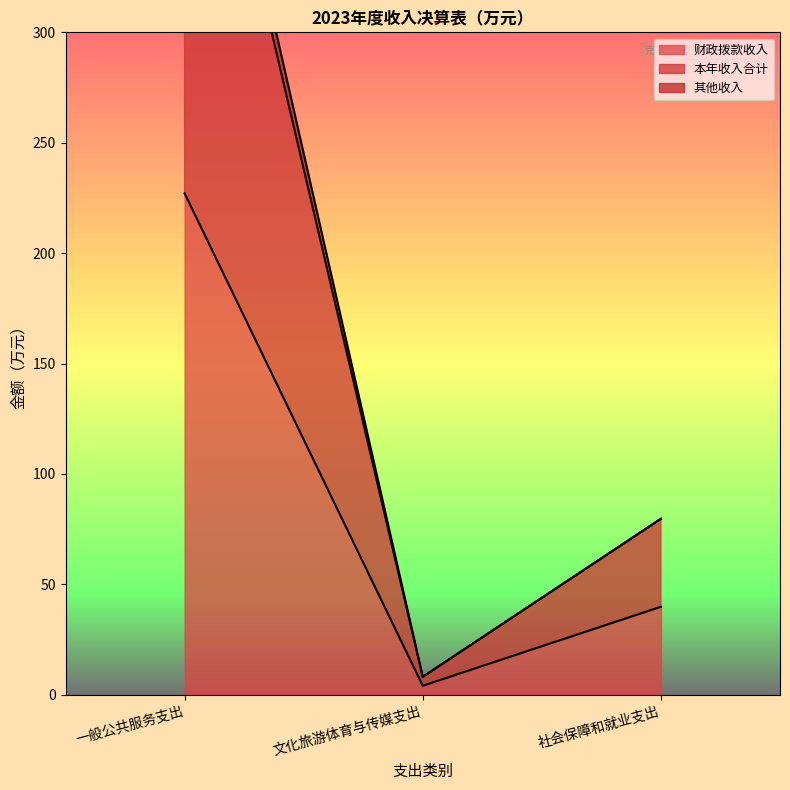

How many values in the 其他收入 series are below 79?

1